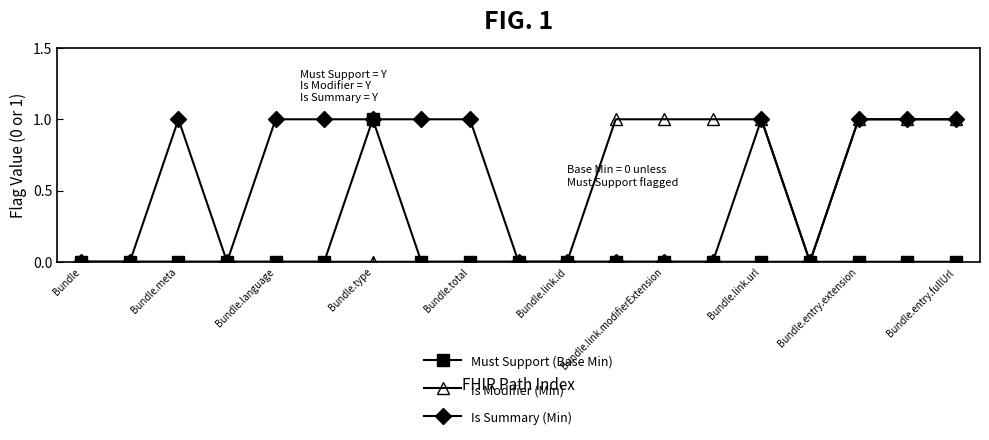

Which series has the largest total across all categories?

Is Summary (Min)